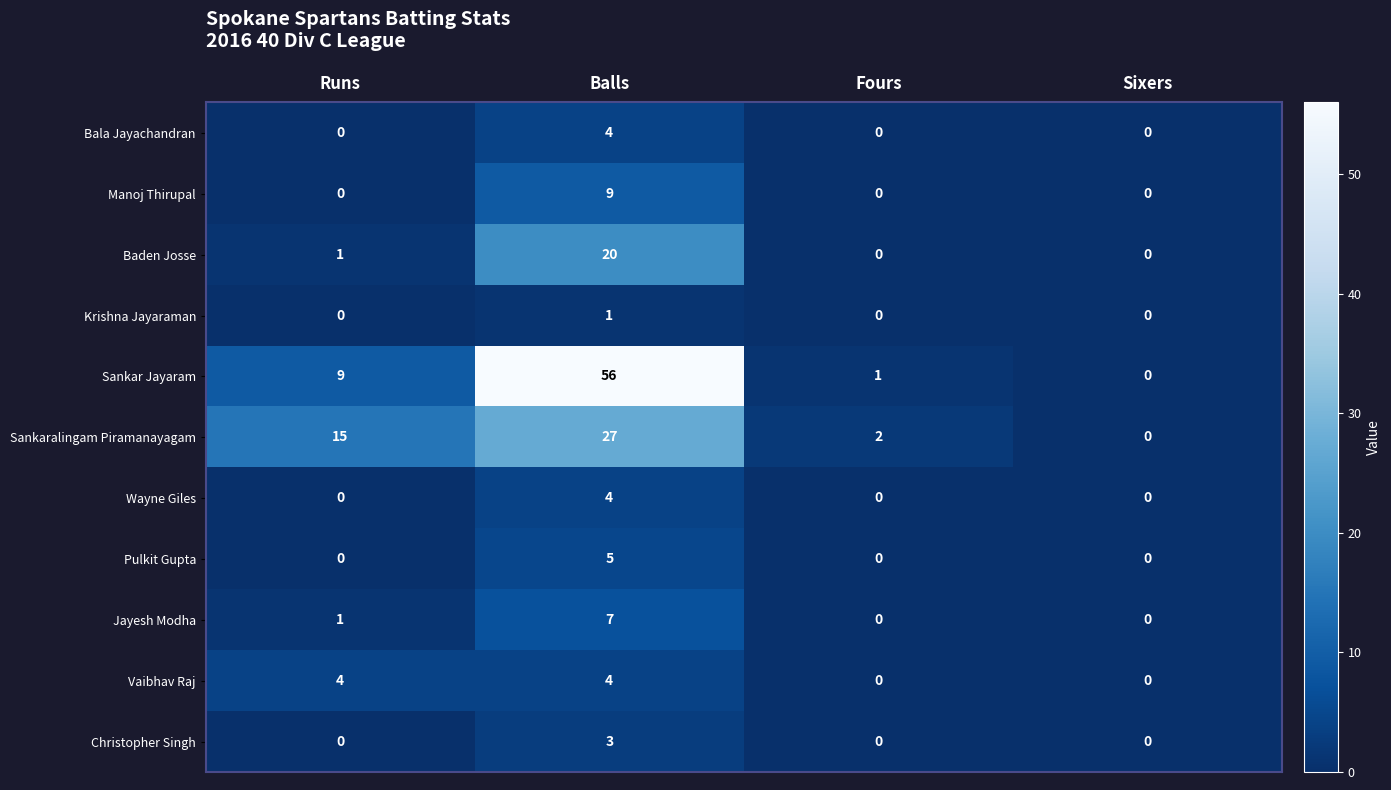

What is the total value across all series at Runs?

30